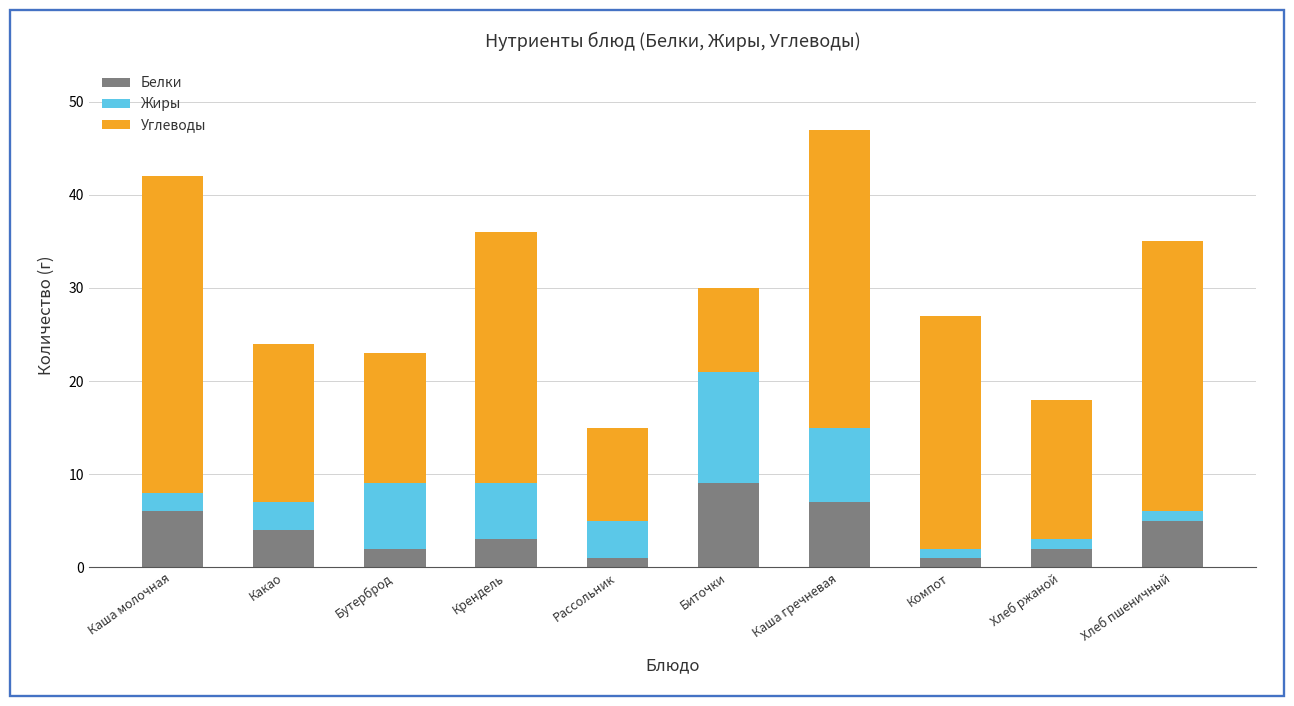

Are the bars horizontal?

No